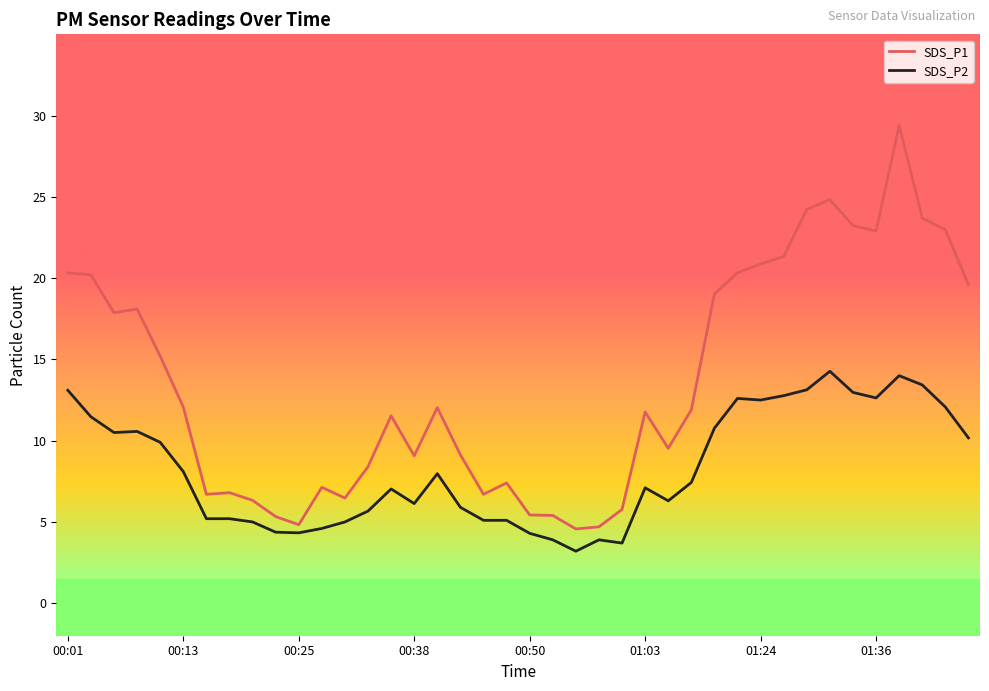

At how many categories does at least one series exceed 4?

40